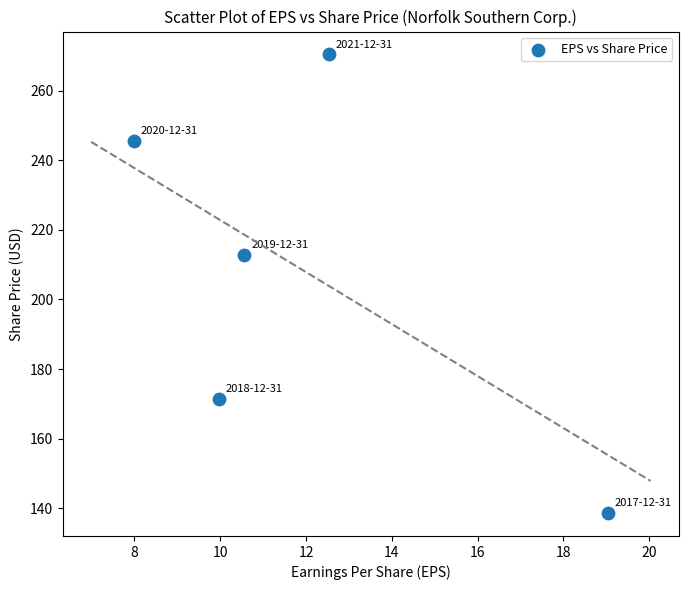

What Y value in the scatter plot is closest to 204?

212.7